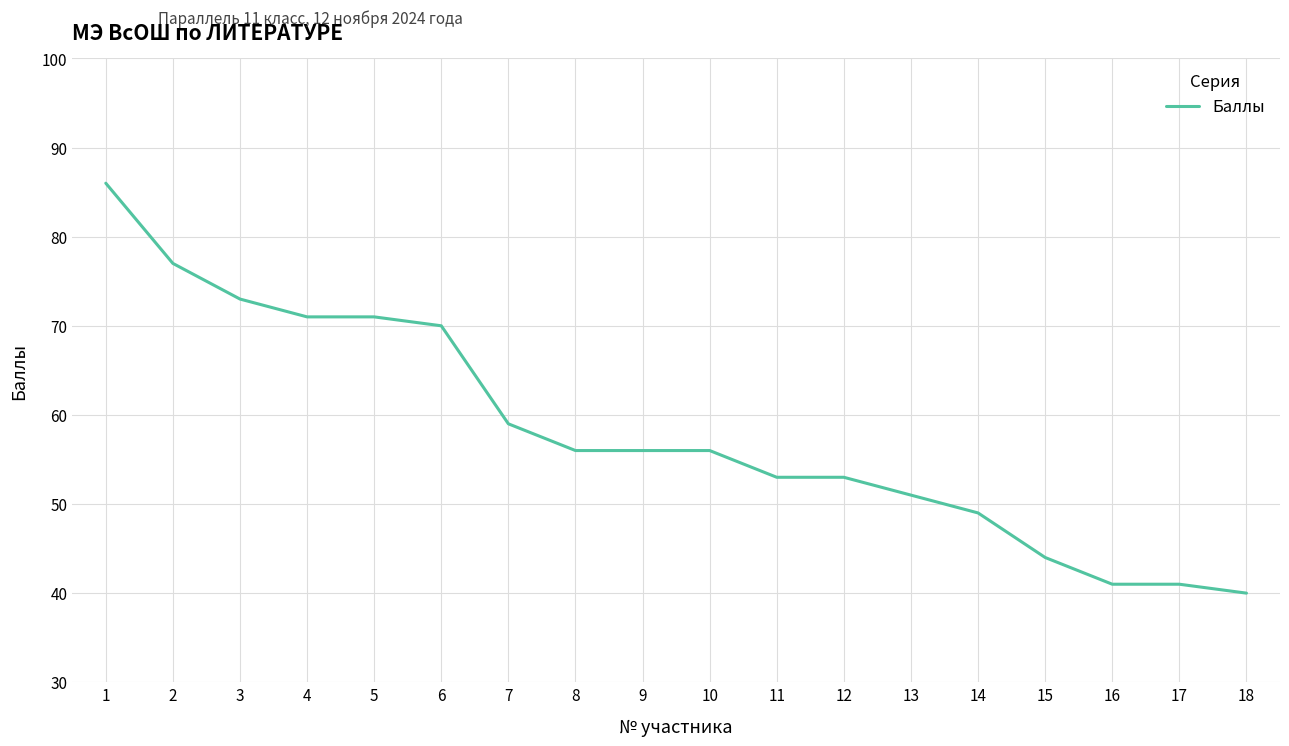

What is the smallest value displayed?

40